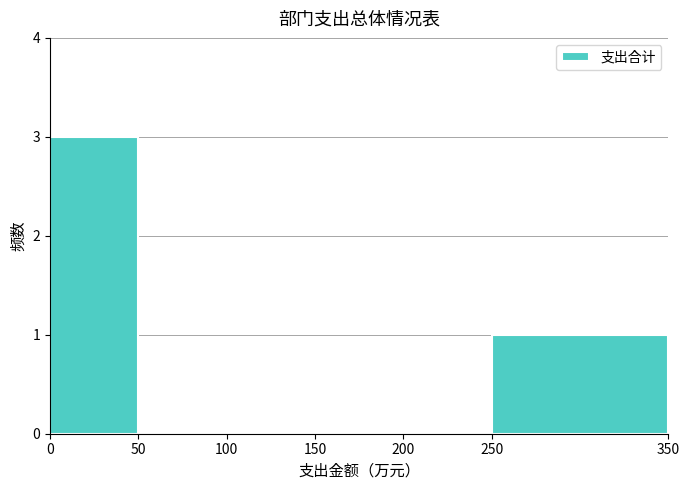

Which range on the x-axis has the tallest bar?

0 to 50